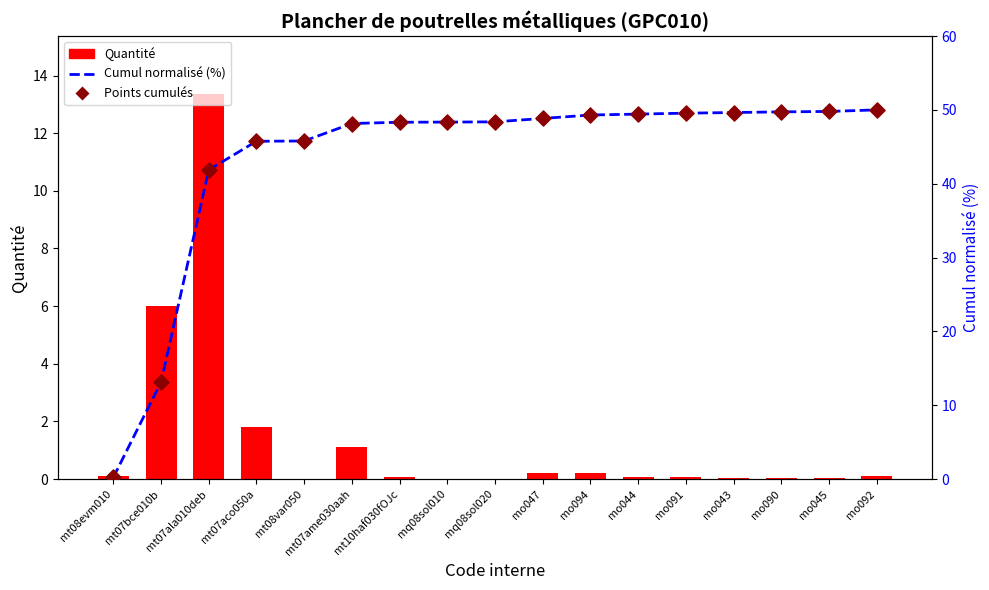

What are all the series names shown in the legend?

Quantité, Cumul normalisé (%), Points cumulés